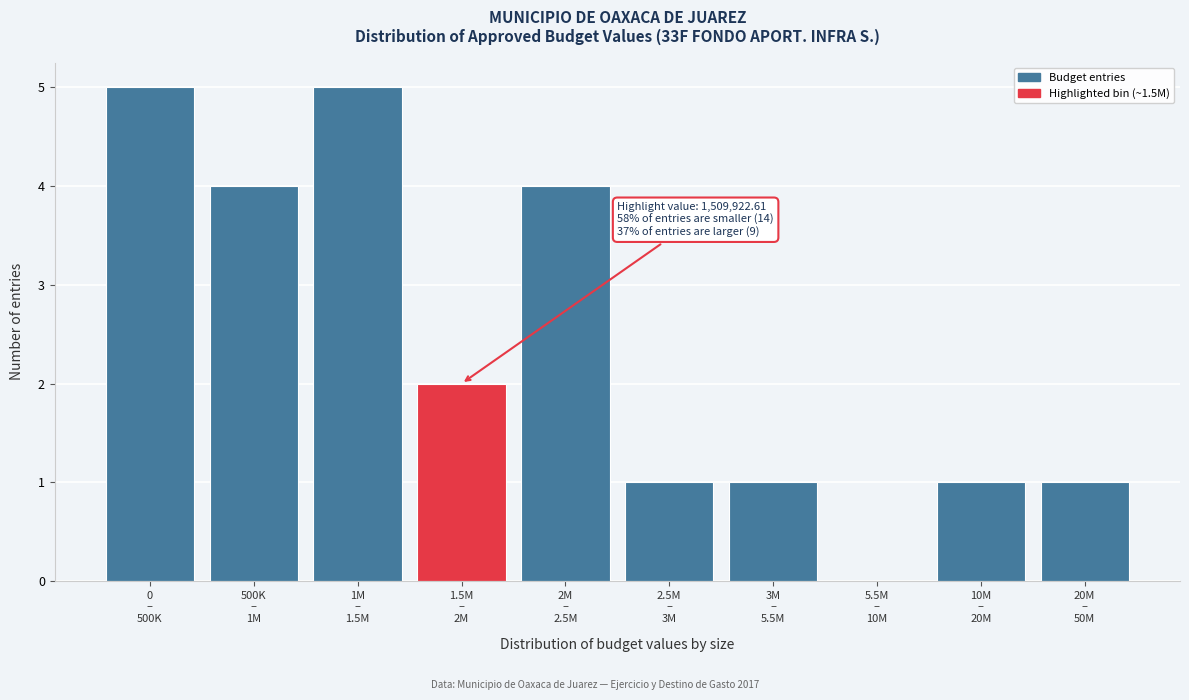

What is the sum of all values?

24